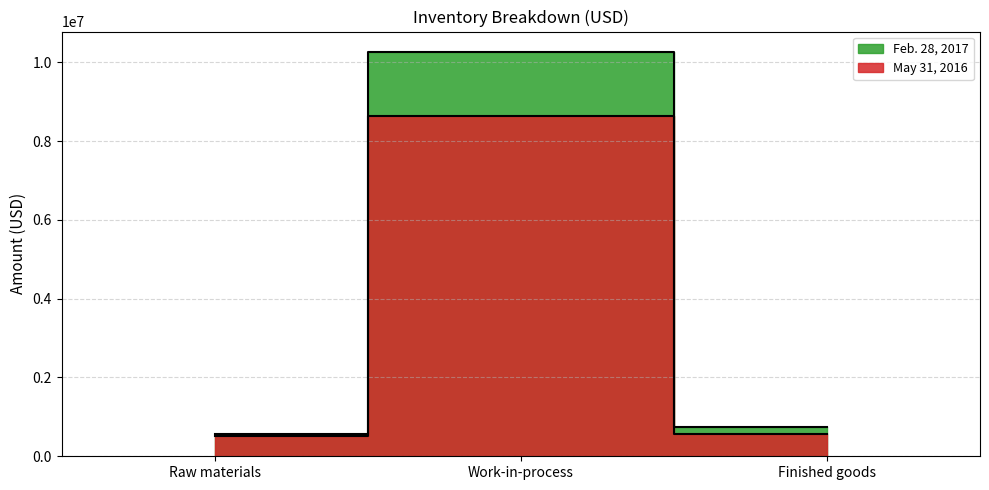

Is this an area chart (filled region under the line)?

No